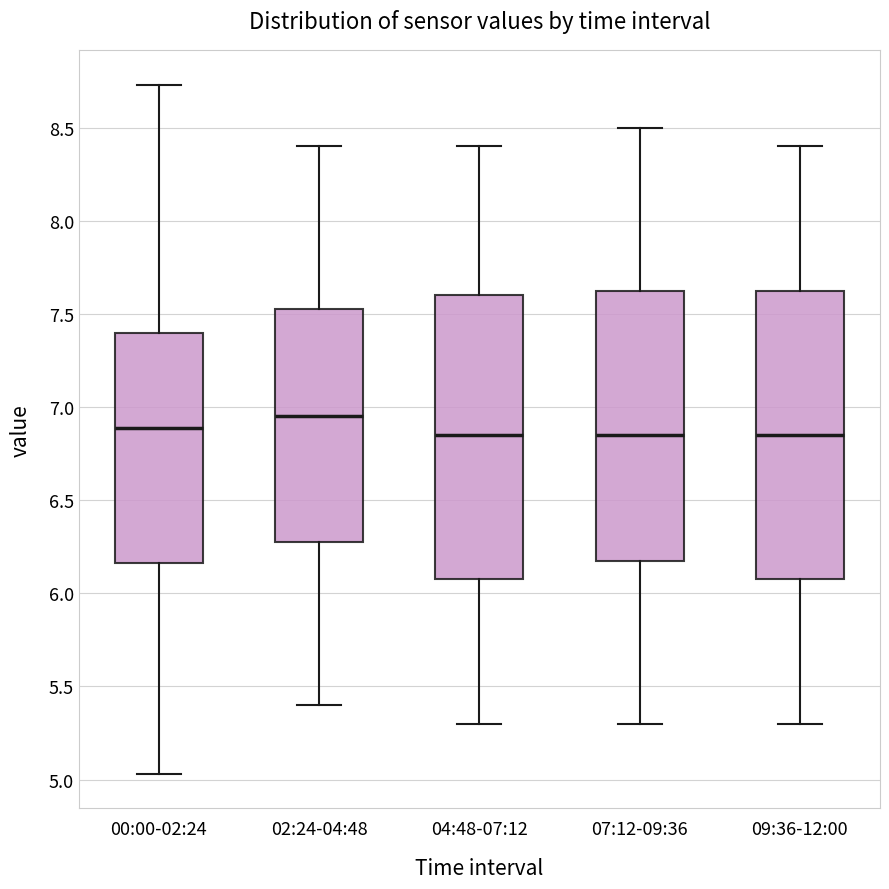

Reading left to right, transcribe this box plot: for each box, give where its median line is, the range the box spans, and where its two whiskers end, as read against the y-axis. The values are not printed on the chart, so give them approximately, as read against the axis.

00:00-02:24: median 6.90, box 6.15 to 7.40, whiskers 5.05 to 8.75
02:24-04:48: median 6.95, box 6.30 to 7.55, whiskers 5.40 to 8.40
04:48-07:12: median 6.85, box 6.10 to 7.60, whiskers 5.30 to 8.40
07:12-09:36: median 6.85, box 6.20 to 7.65, whiskers 5.30 to 8.50
09:36-12:00: median 6.85, box 6.10 to 7.65, whiskers 5.30 to 8.40